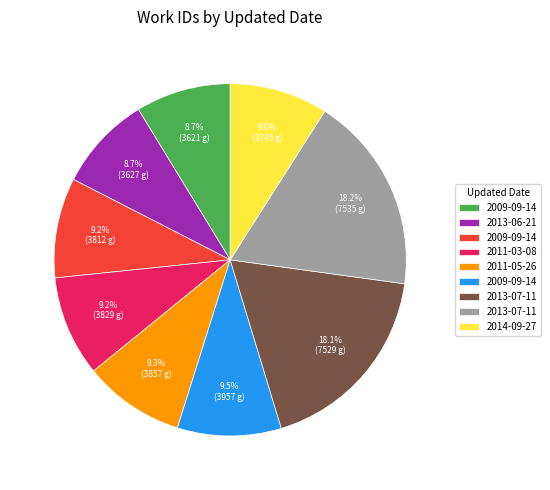

Is there a majority slice in this chart?

No